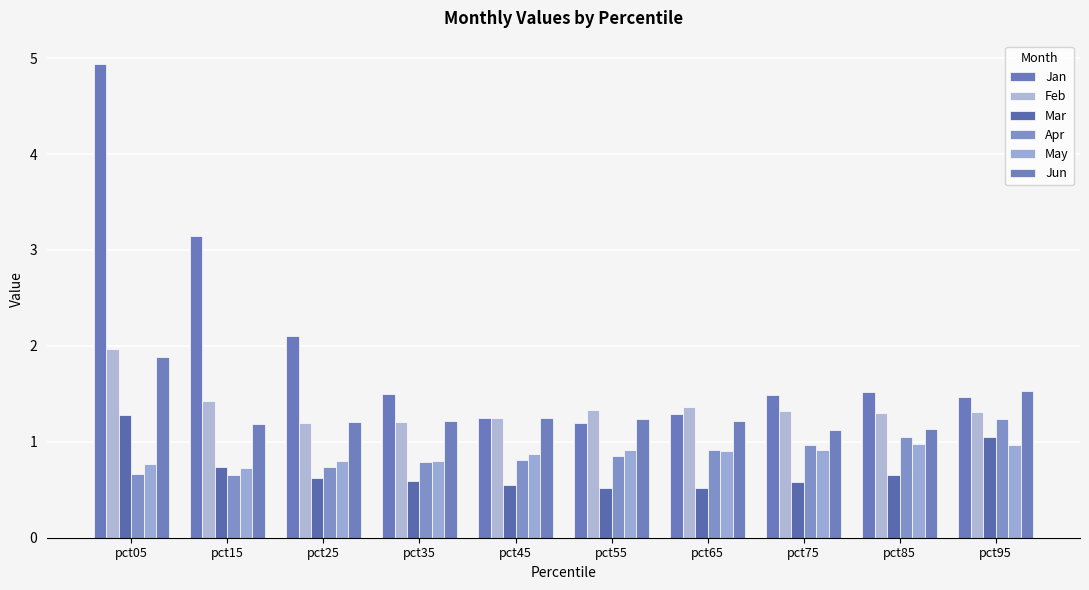

What is the total value across all series at pct15?

7.9